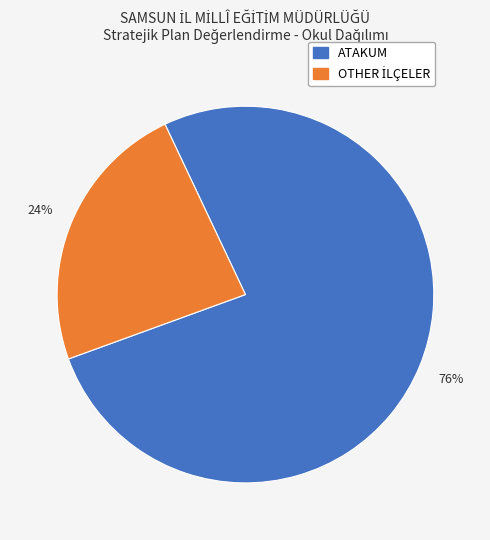

To the nearest percent, what is the combined percentage of ATAKUM and OTHER?

100%